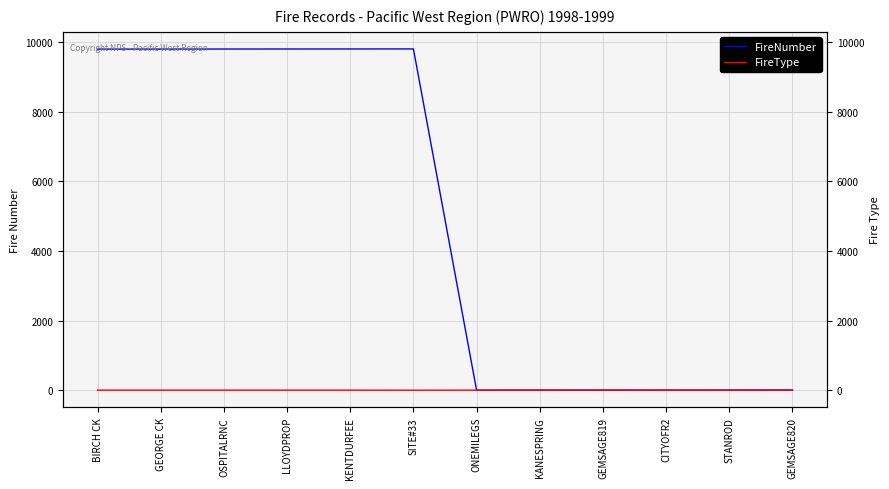

The FireNumber series shows 9804 at LLOYDPROP. True or false?

True